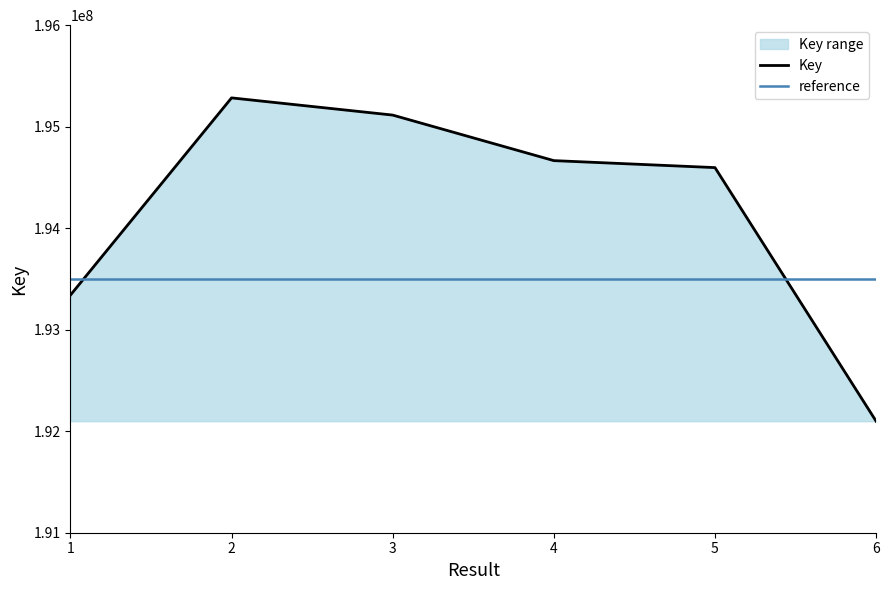

What is the sum of all Key_lower values?

1152589998